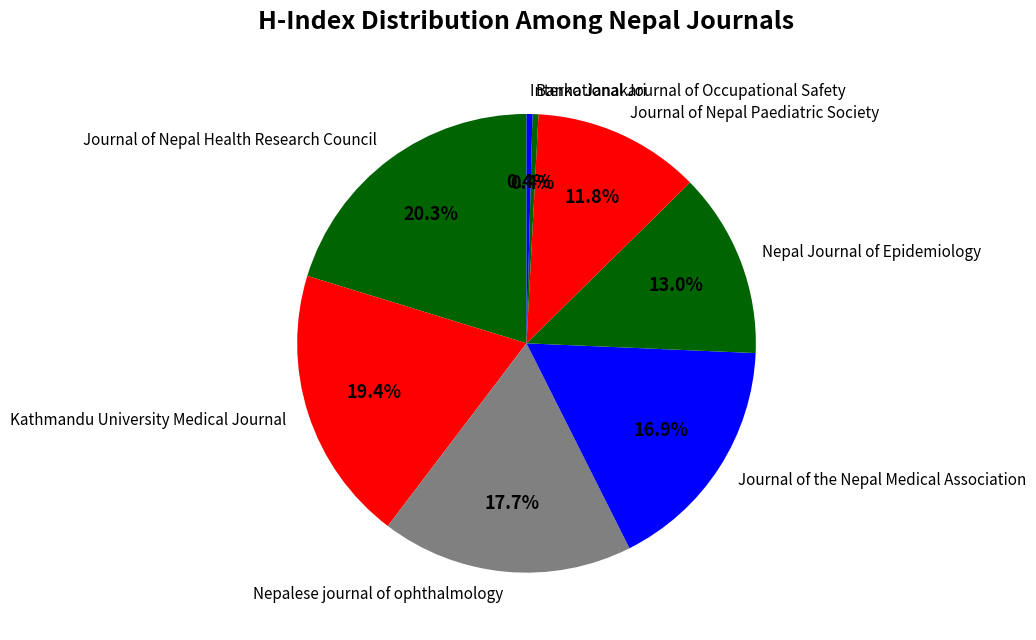

Approximately how many times larger is the value at Nepal Journal of Epidemiology compared to Journal of Nepal Paediatric Society?

1.1